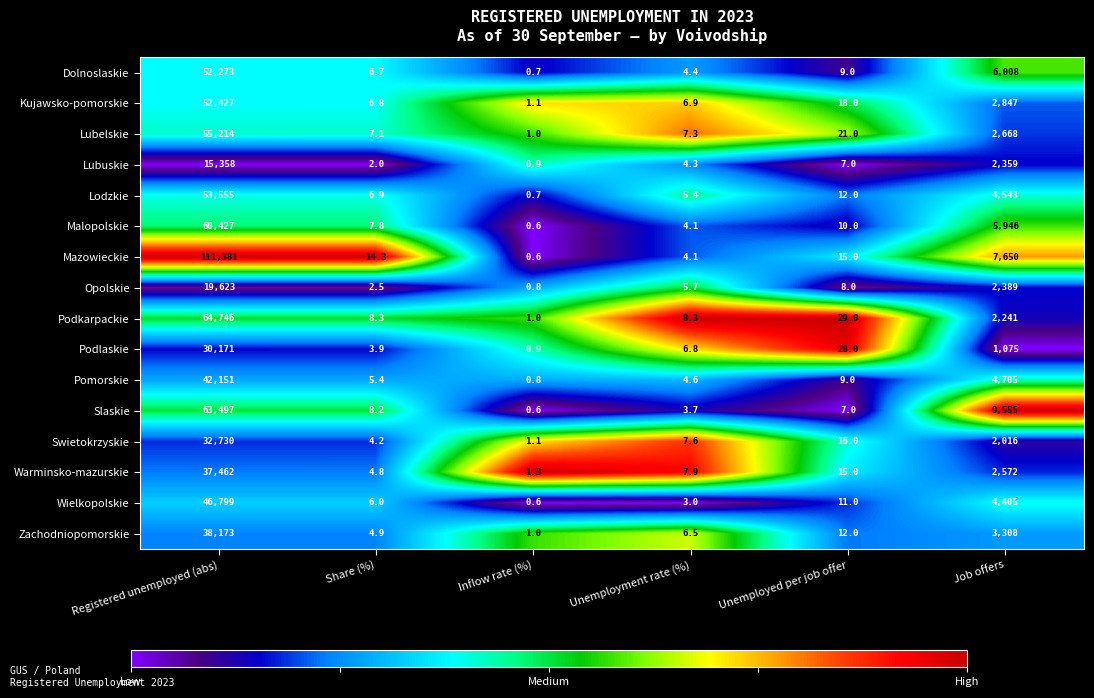

The value of Lodzkie at Job offers is 6610.7. True or false?

False